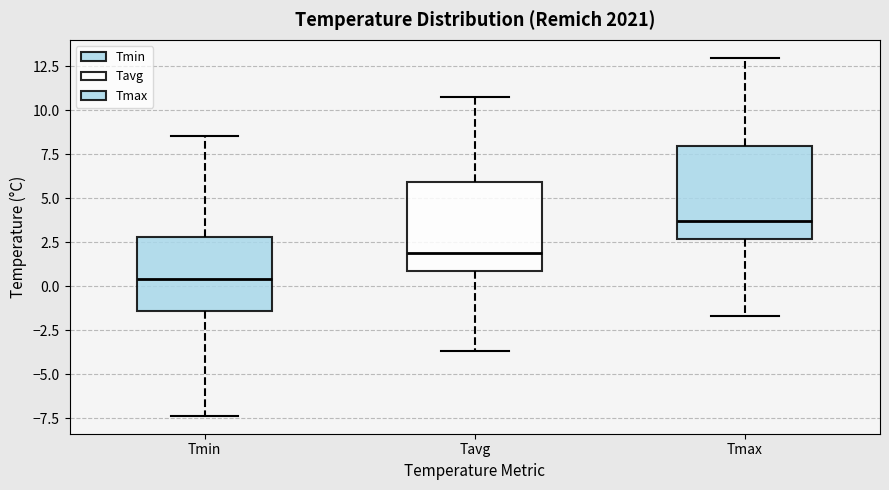

Which box has the highest median line?

Tmax